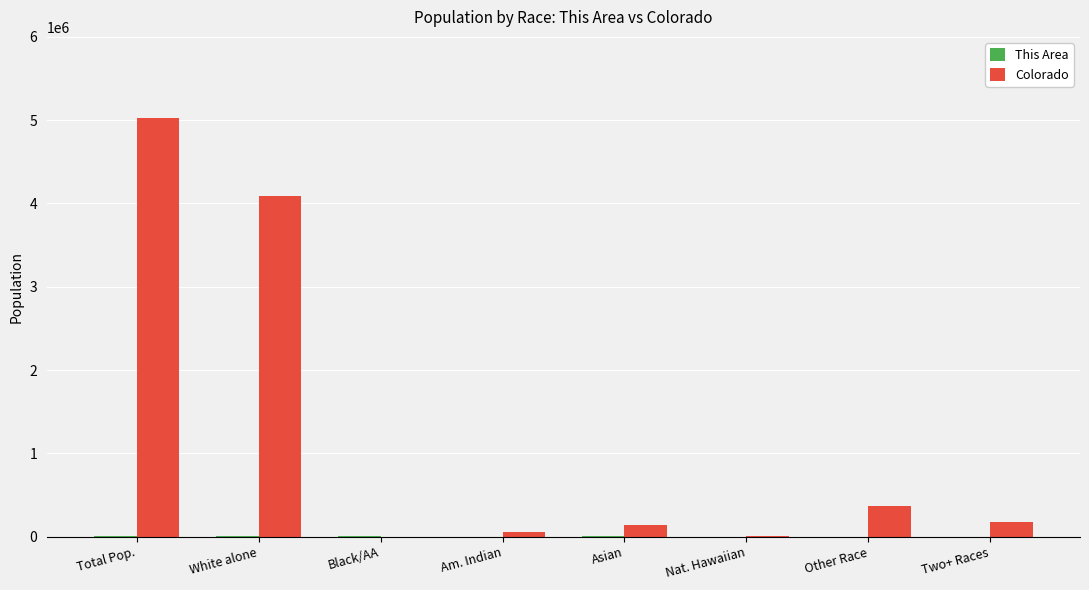

How many groups of bars are there?

8